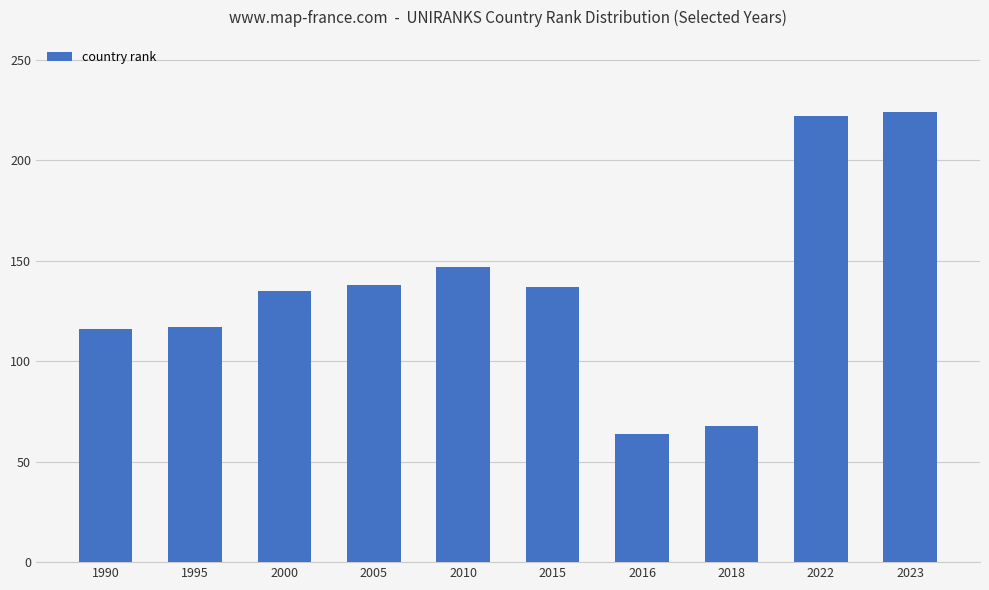

The chart shows a value of 222 at 2022. True or false?

True